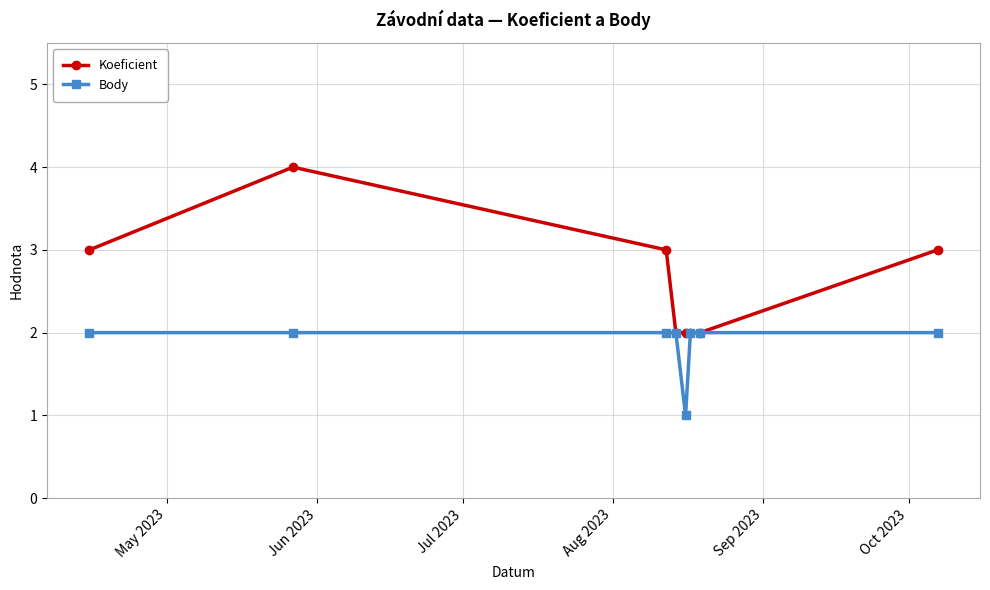

Which series has the largest range (max minus min)?

Koeficient